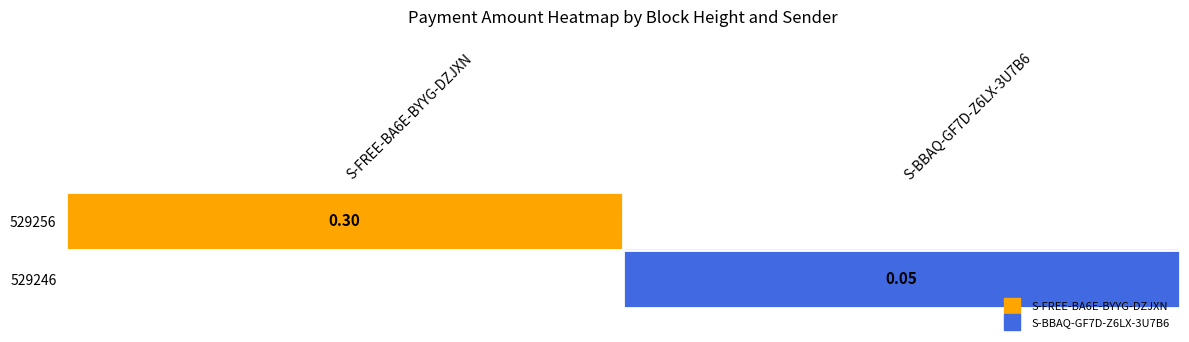

What is the approximate value of 529246 at S-BBAQ-GF7D-Z6LX-3U7B6?

0.1